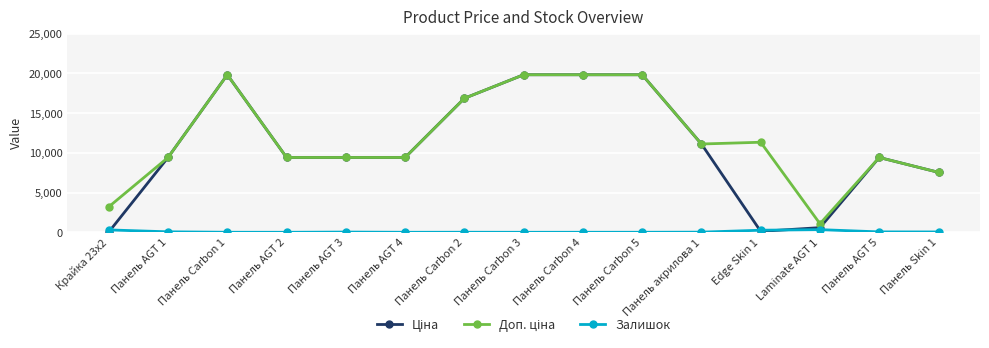

In Залишок, how many points are lower than both neighbors (excluding endpoints)?

3